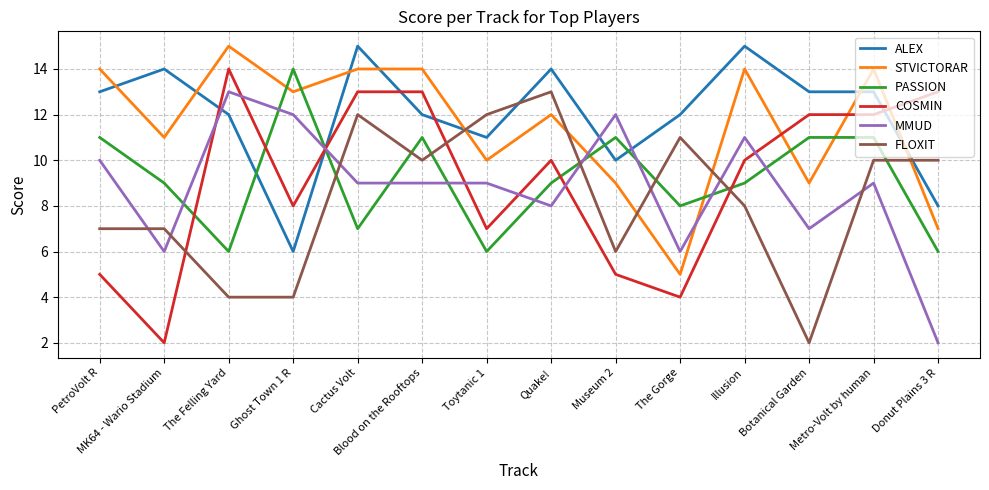

What position from the left is The Felling Yard?

3